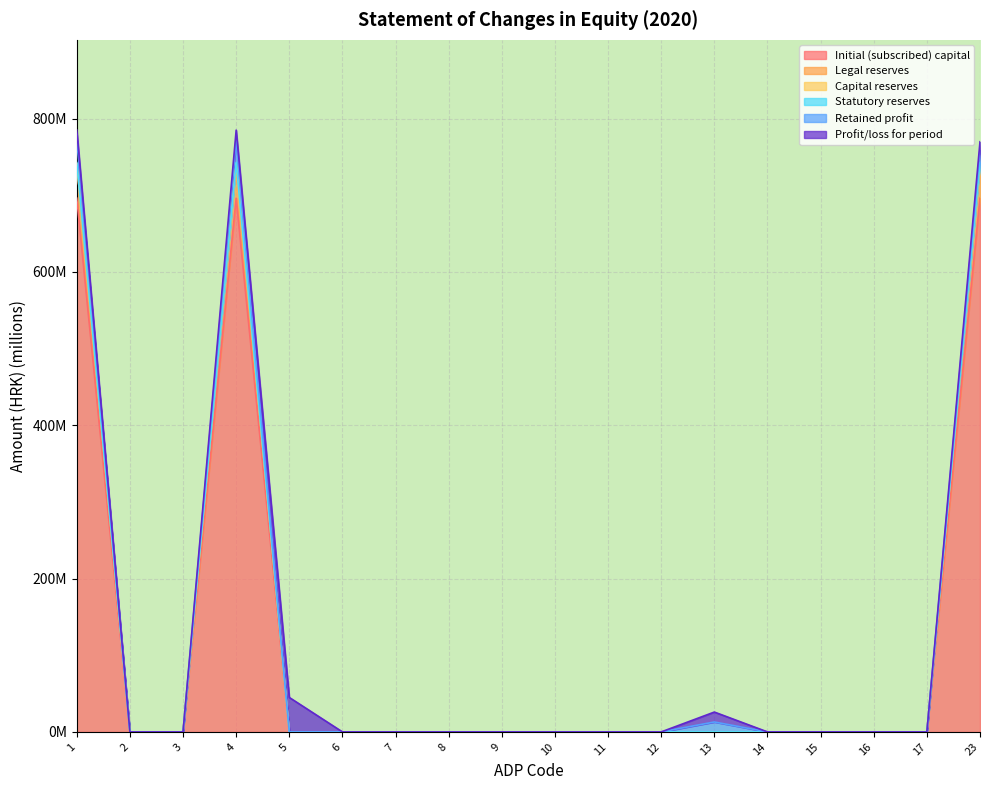

True or false: Legal reserves and Initial (subscribed) capital intersect in this chart.

False